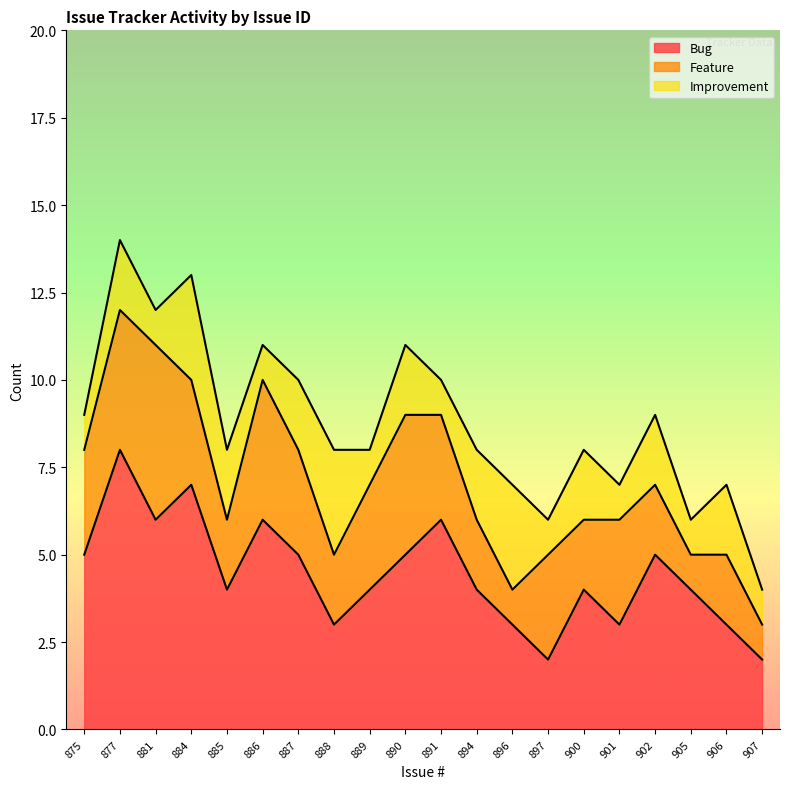

At which category does Feature reach its first local valley?

885